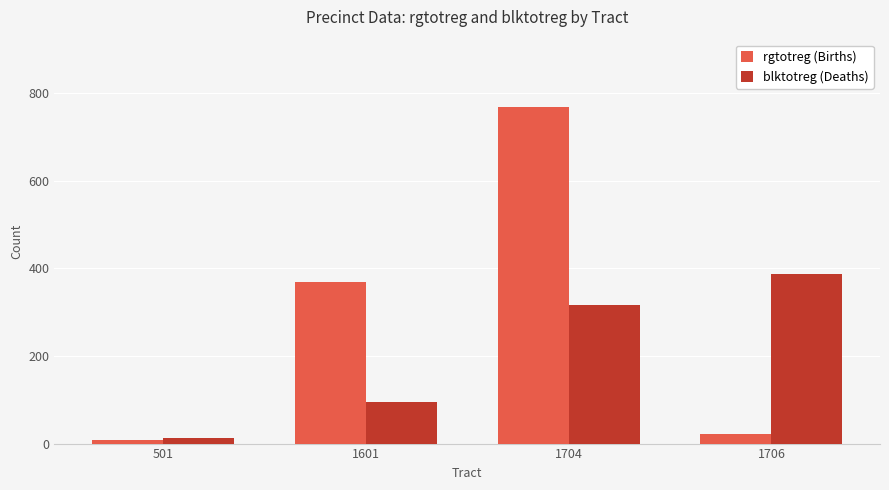

At which category is the sum across all series the highest?

1704